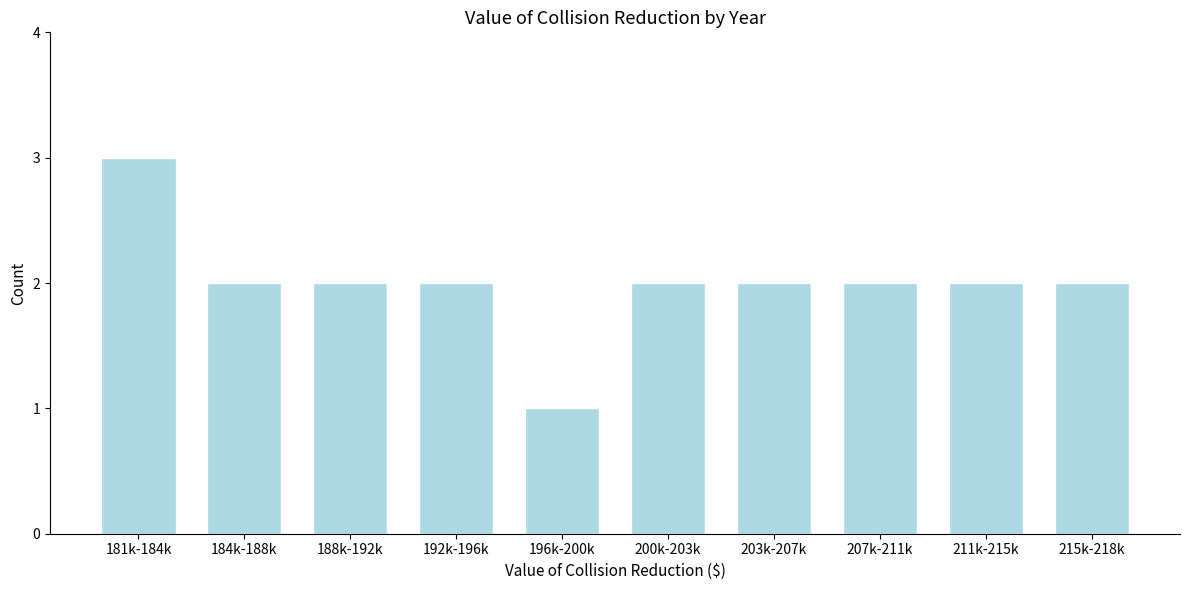

Reading left to right, what are all the values shown in this chart?

181k-184k=3	184k-188k=2	188k-192k=2	192k-196k=2	196k-200k=1	200k-203k=2	203k-207k=2	207k-211k=2	211k-215k=2	215k-218k=2